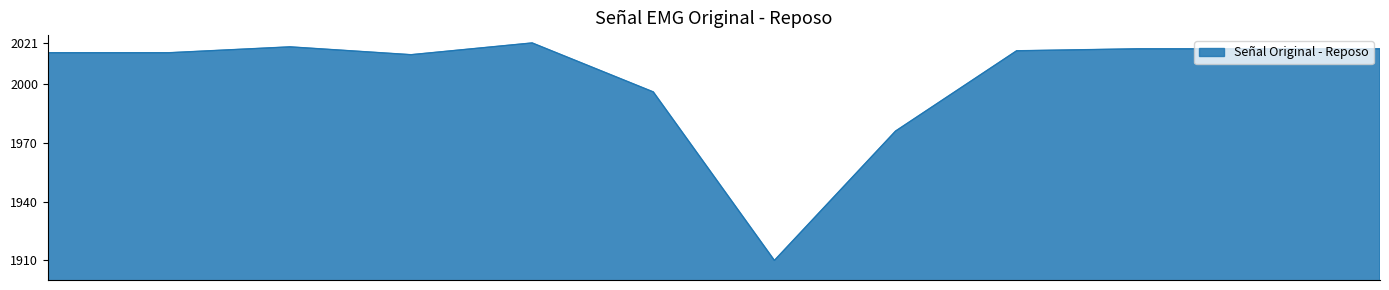

What is the greatest value displayed?

2021